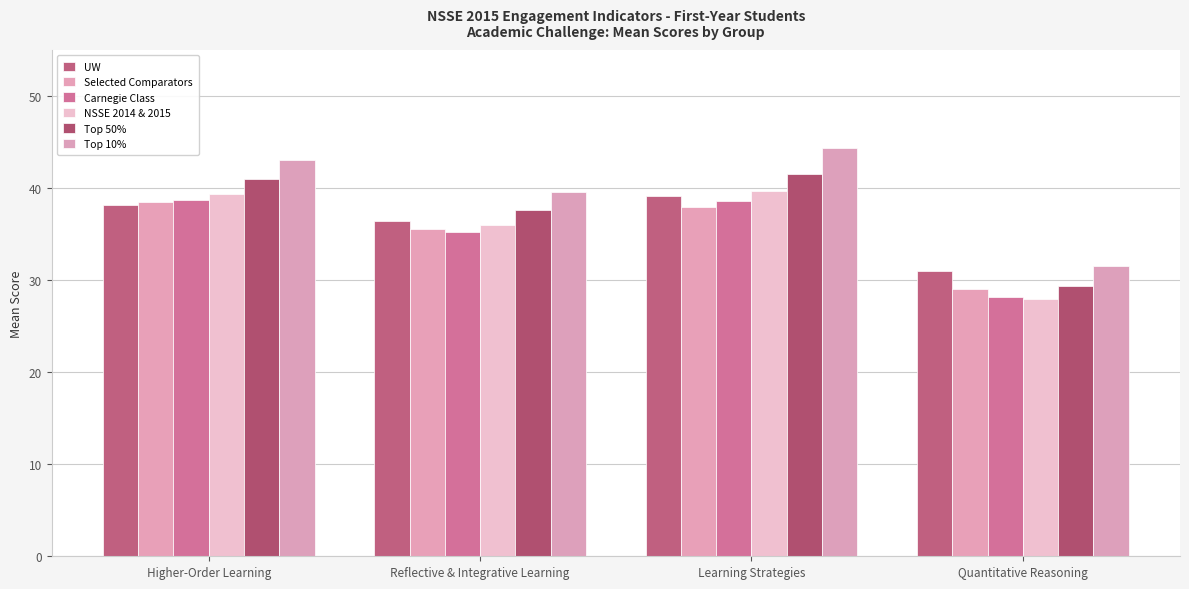

Are the bars horizontal?

No